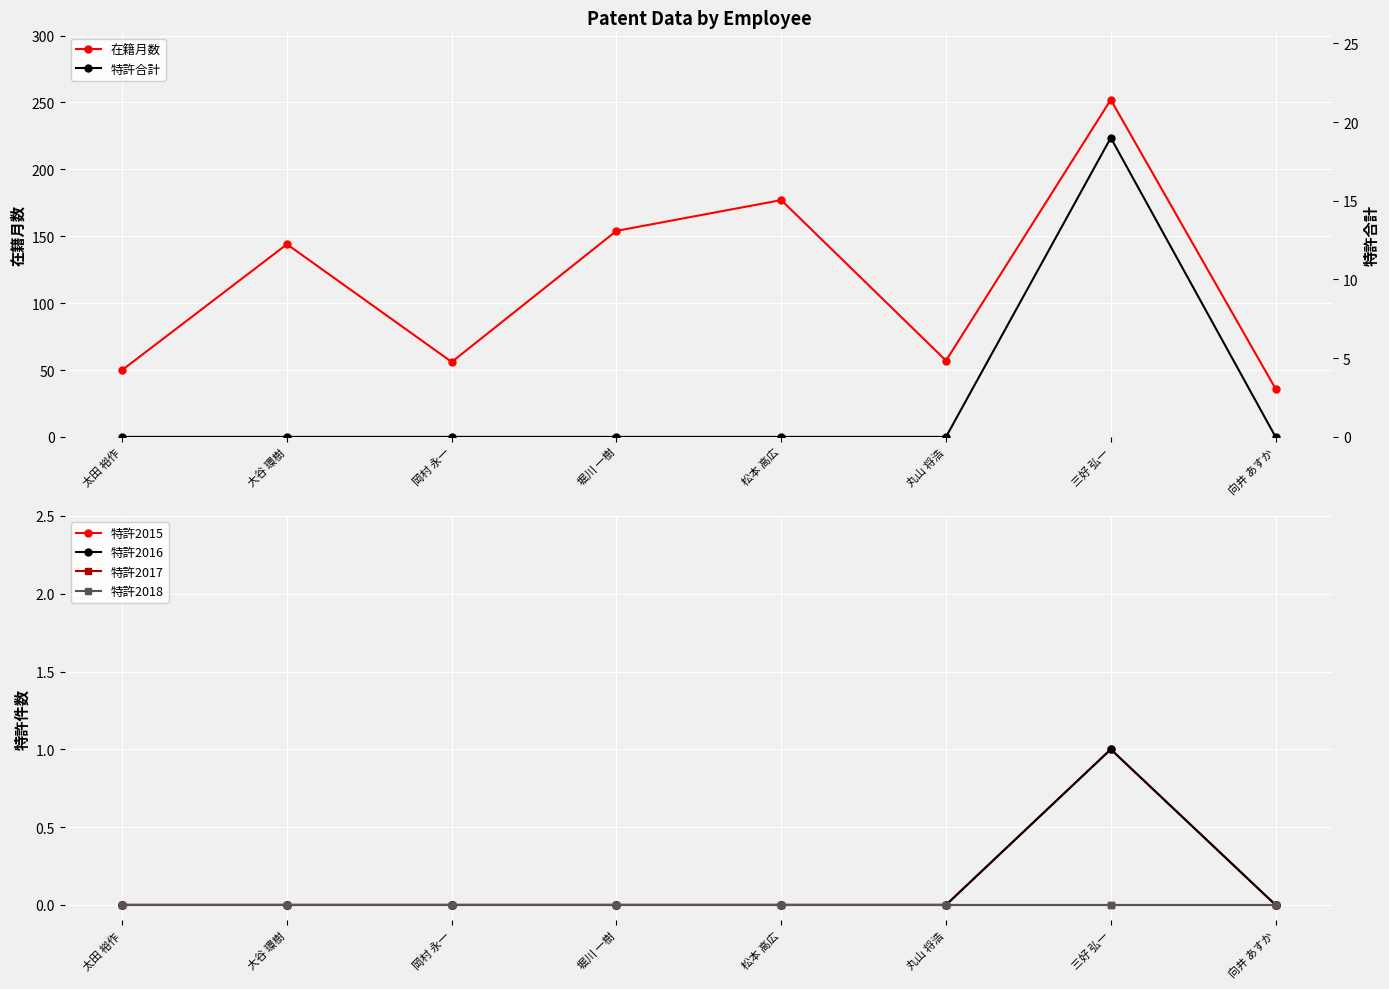

Rank the series at 岡村 永一 from lowest to highest value.

特許2015, 特許2016, 特許2017, 特許2018, 特許合計, 在籍月数